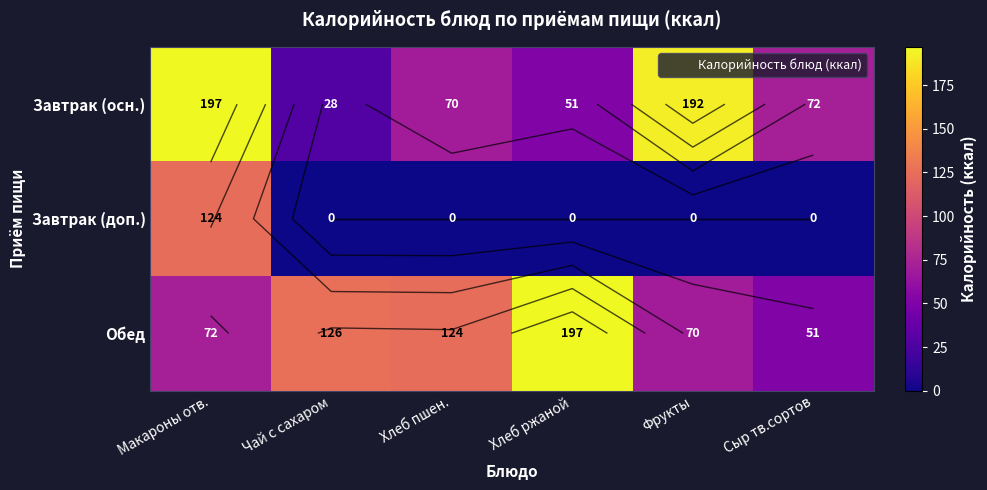

At Чай с сахаром, list the series in order from largest to smallest.

Обед, Завтрак (осн.), Завтрак (доп.)